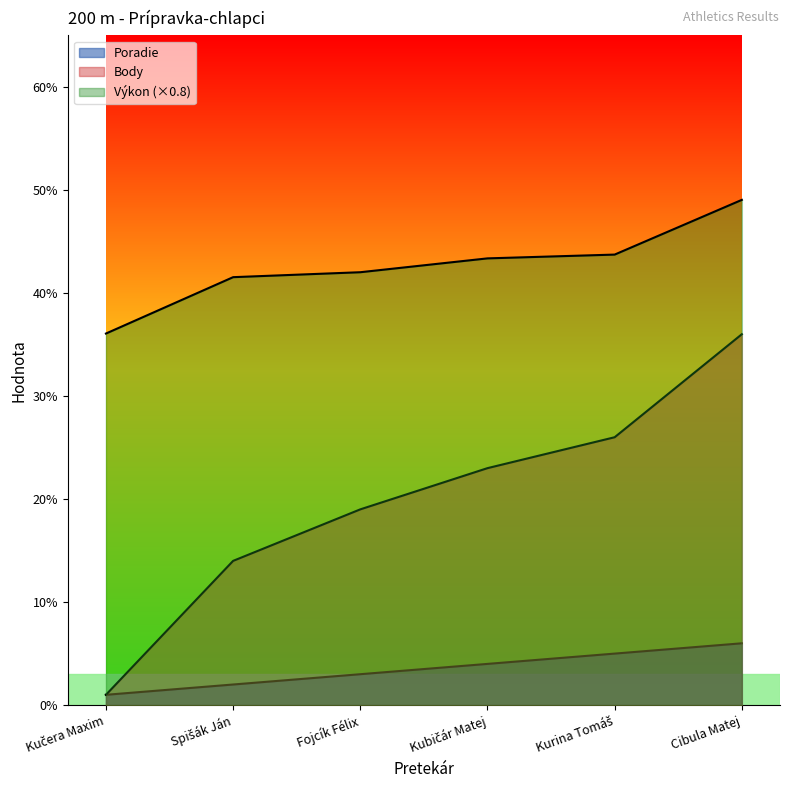

At which label does Body first exceed 23?

Kurina Tomáš